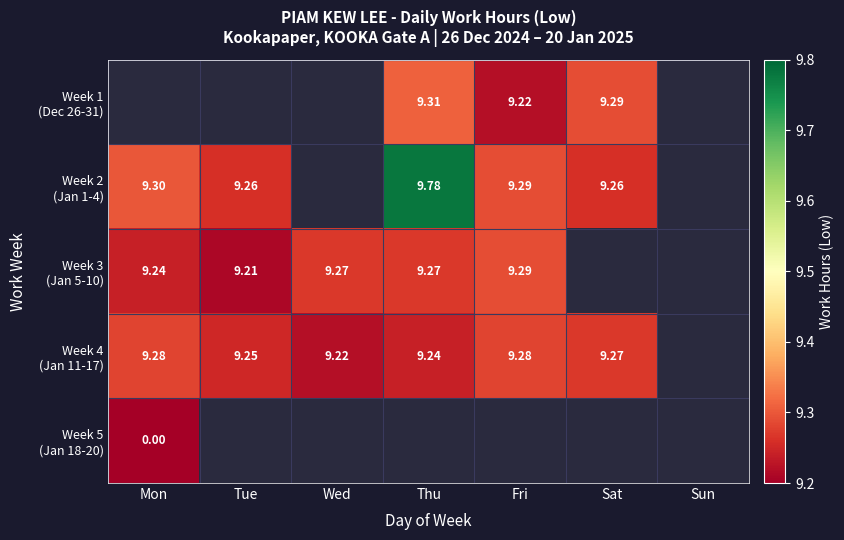

How many values in the Week 4 (Jan 11-17) series exceed 9?

6